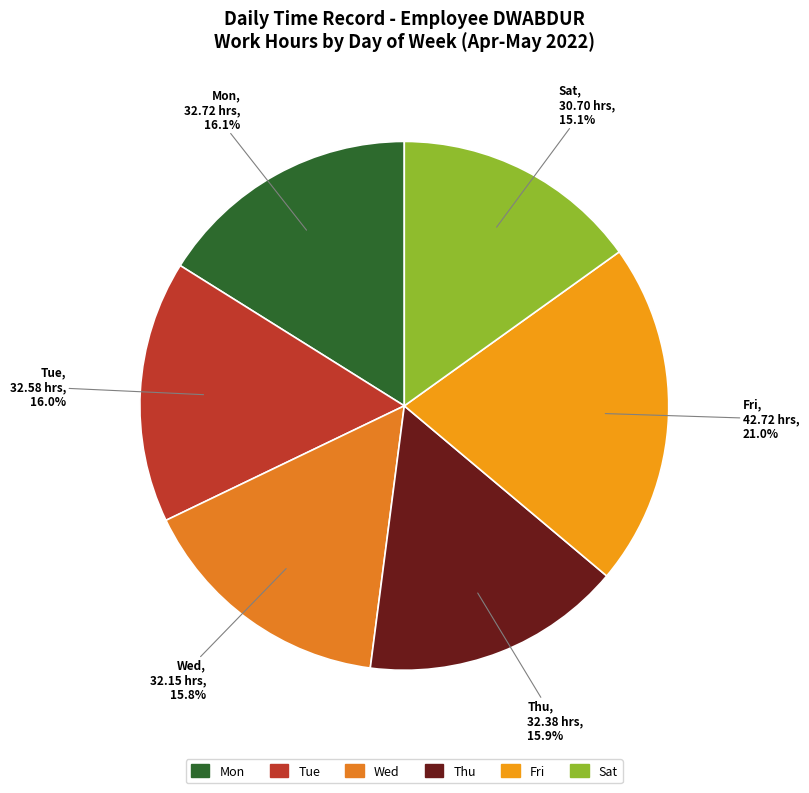

How many segments does this pie chart have?

6